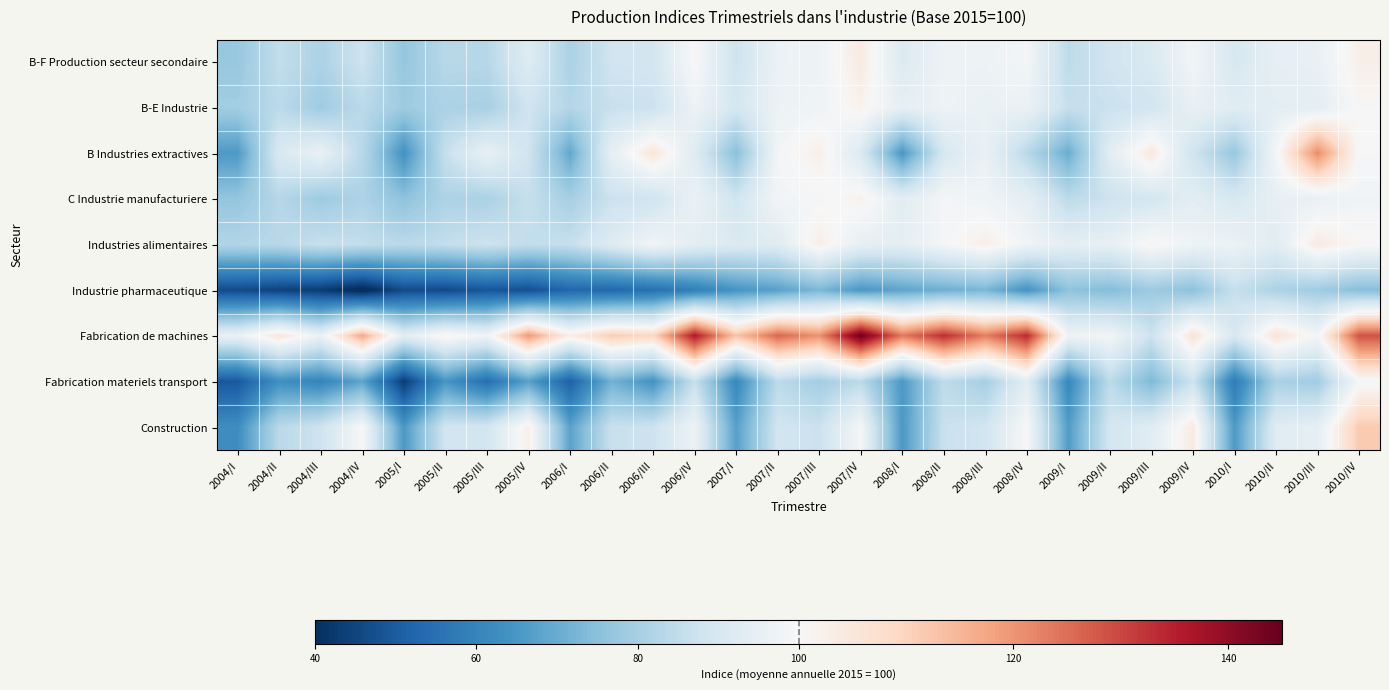

How many data points does each series have?

28